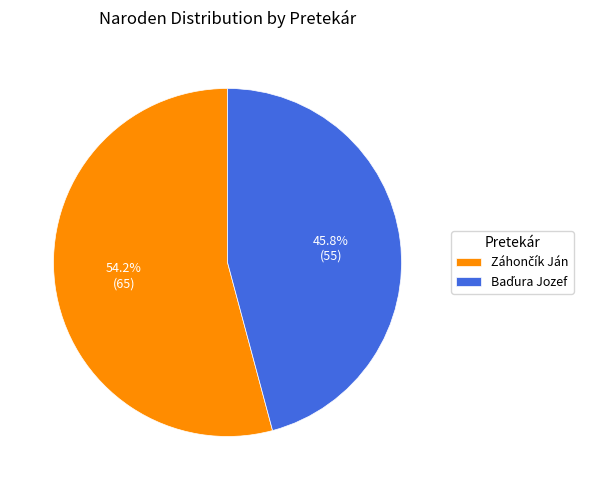

Count the number of slices in the pie.

2